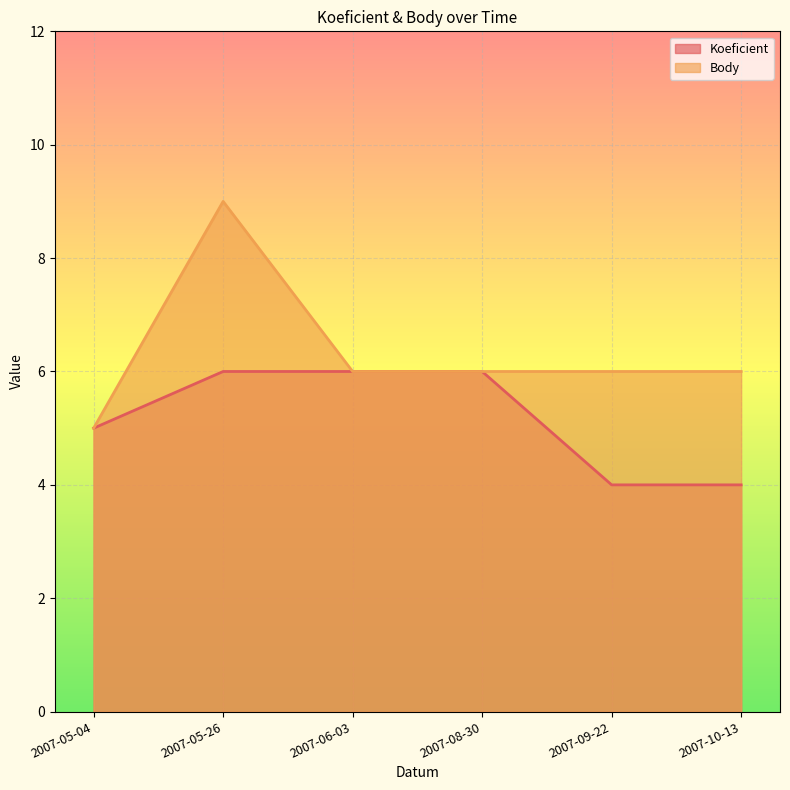

Between 2007-05-26 and 2007-06-03, which is larger?

2007-05-26